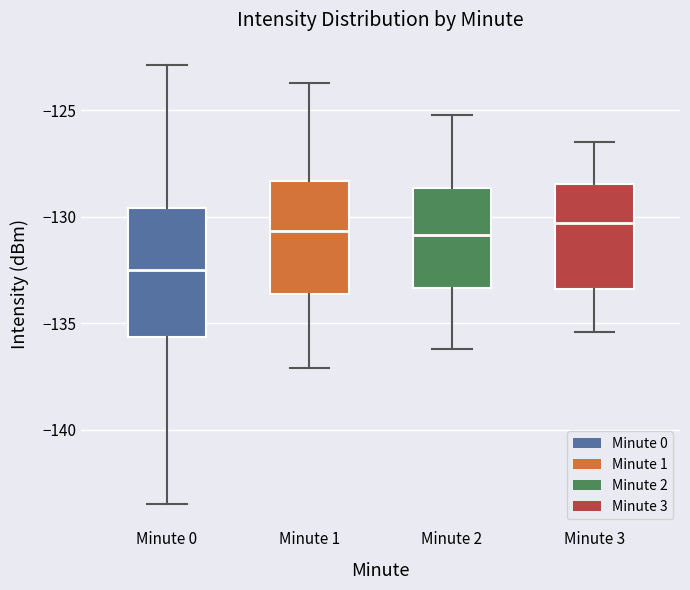

Where is the upper edge of the box for Minute 1 on the y-axis? The values are not printed on the chart, so give them approximately, as read against the axis.

-128.5